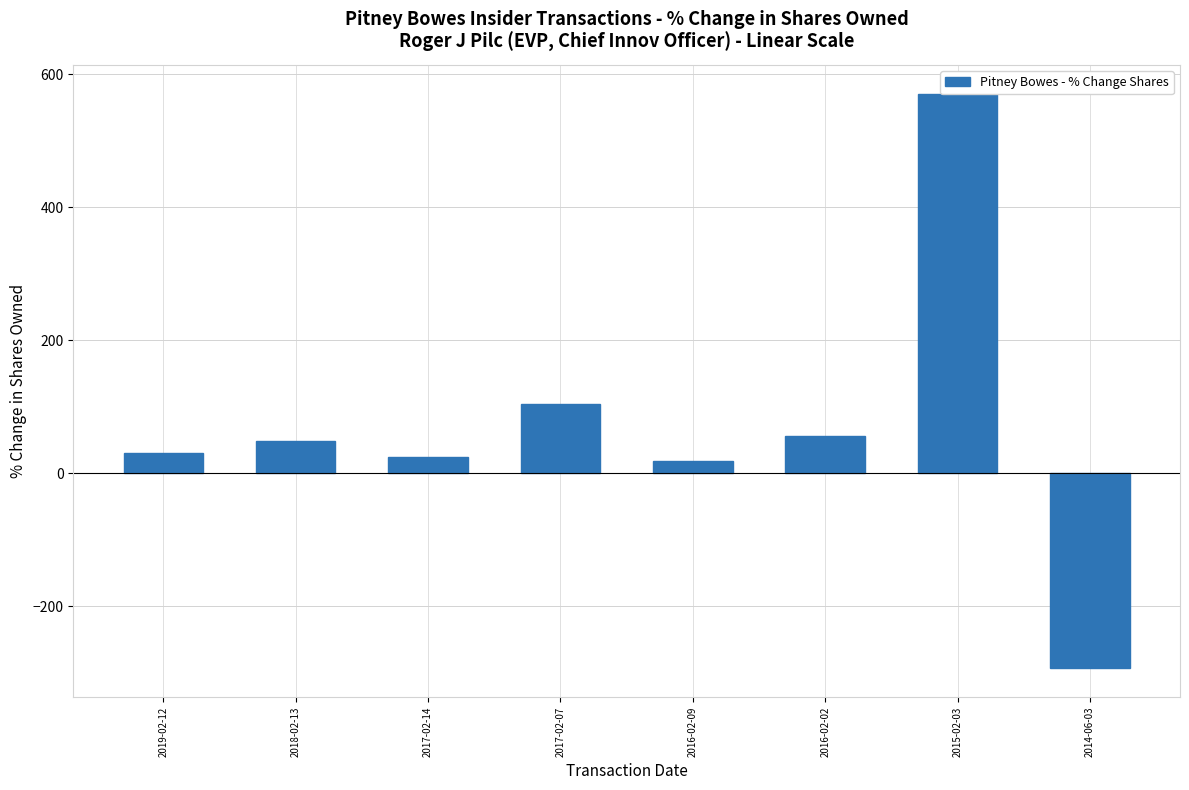

Which label corresponds to the largest value in the chart?

2015-02-03